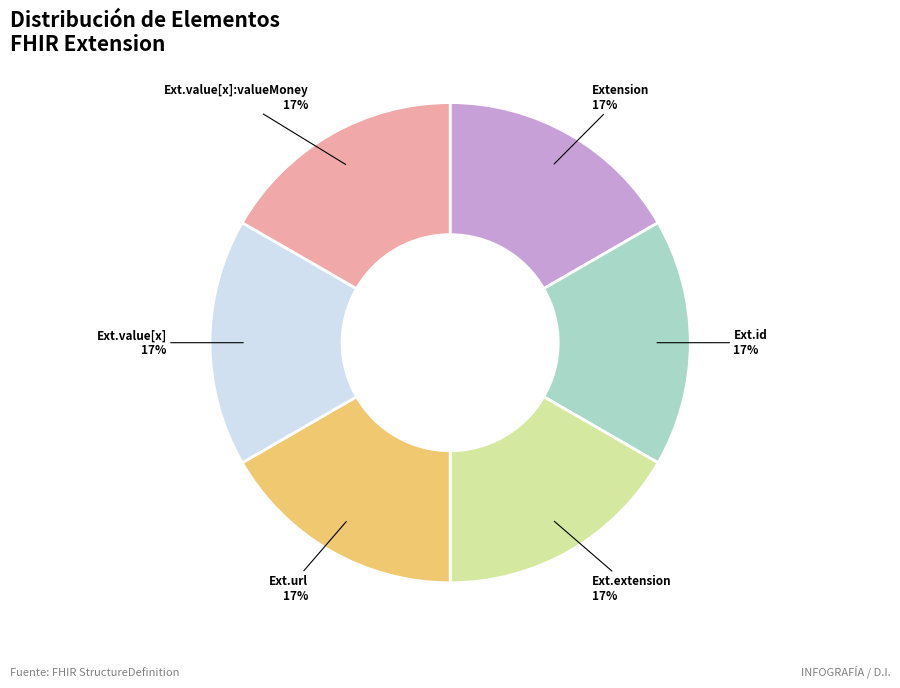

To the nearest percent, what is the average slice percentage?

17%